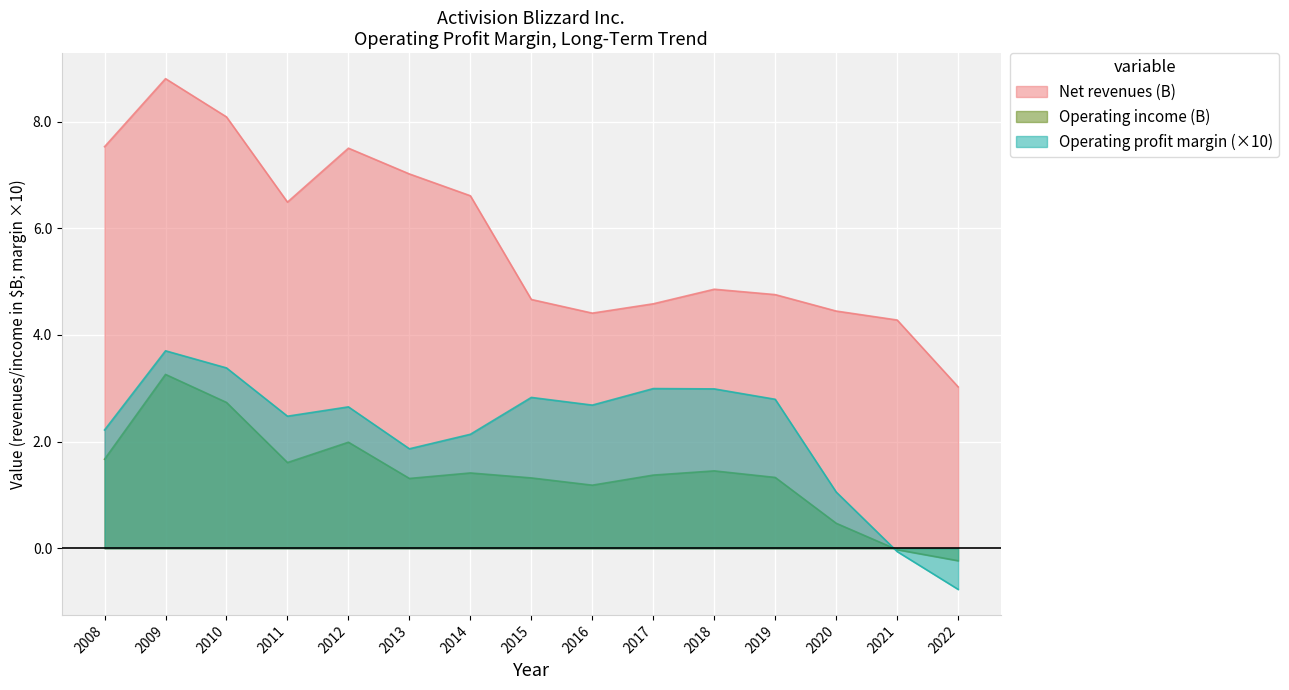

True or false: Operating income (B) and Net revenues (B) intersect in this chart.

False